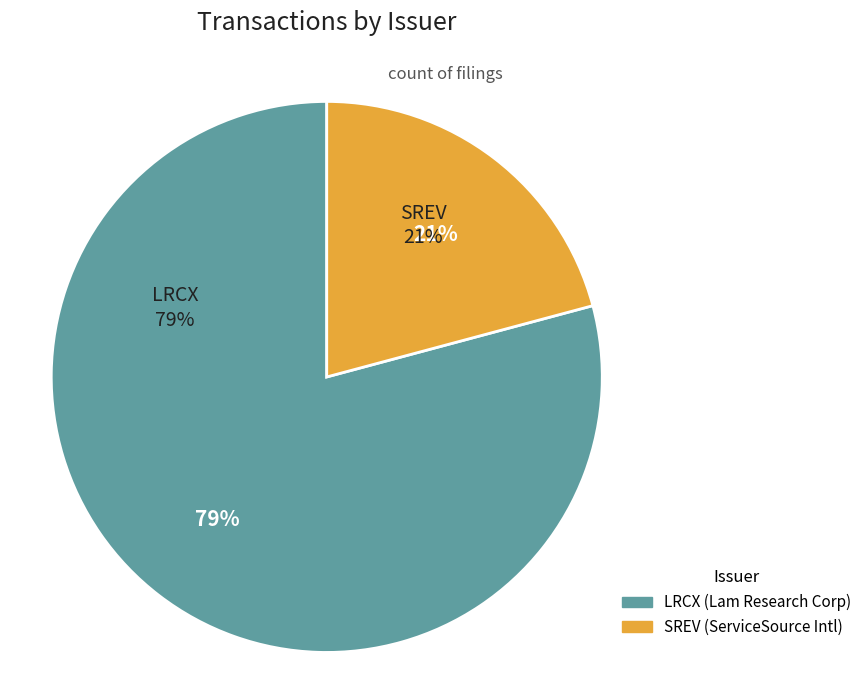

Between SREV and LRCX, which is larger?

LRCX